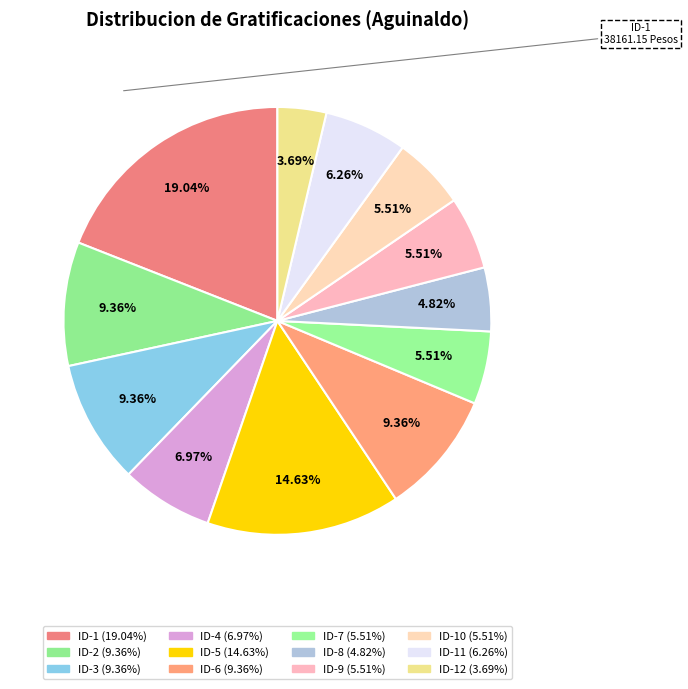

Count the number of slices in the pie.

12